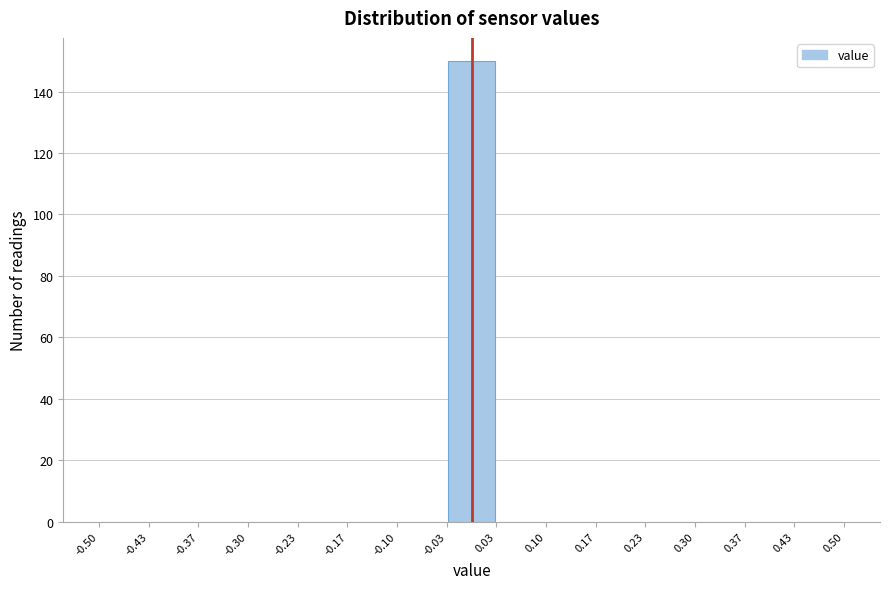

Reading left to right, list every bar in this chart as the range it spans on the x-axis followed by its height. The values are not printed on the chart, so give them approximately, as read against the axis.

-0.50 to -0.43: 0
-0.43 to -0.37: 0
-0.37 to -0.30: 0
-0.30 to -0.23: 0
-0.23 to -0.17: 0
-0.17 to -0.10: 0
-0.10 to -0.03: 0
-0.03 to 0.03: 150
0.03 to 0.10: 0
0.10 to 0.17: 0
0.17 to 0.23: 0
0.23 to 0.30: 0
0.30 to 0.37: 0
0.37 to 0.43: 0
0.43 to 0.50: 0